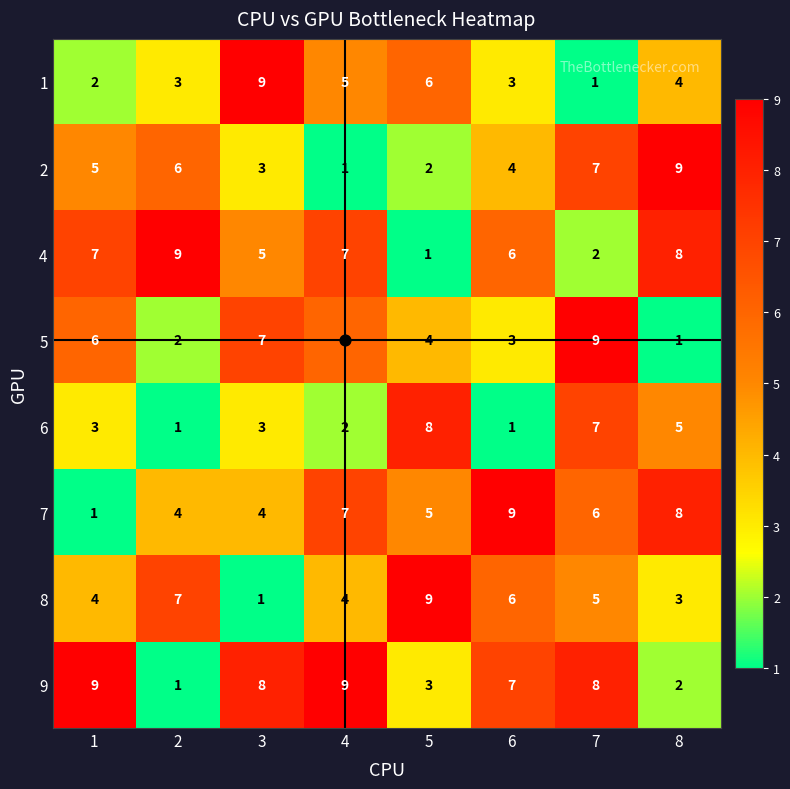

What is the difference between the maximum and minimum values in the 6 series?

7